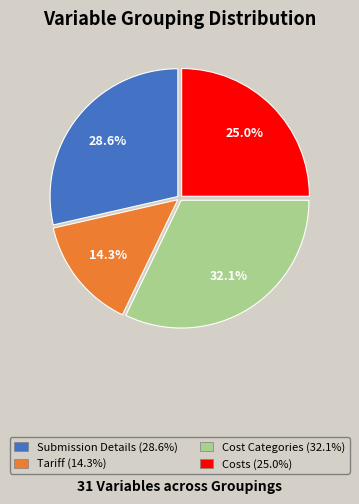

To the nearest percent, what is the combined percentage of Tariff and Submission Details?

43%